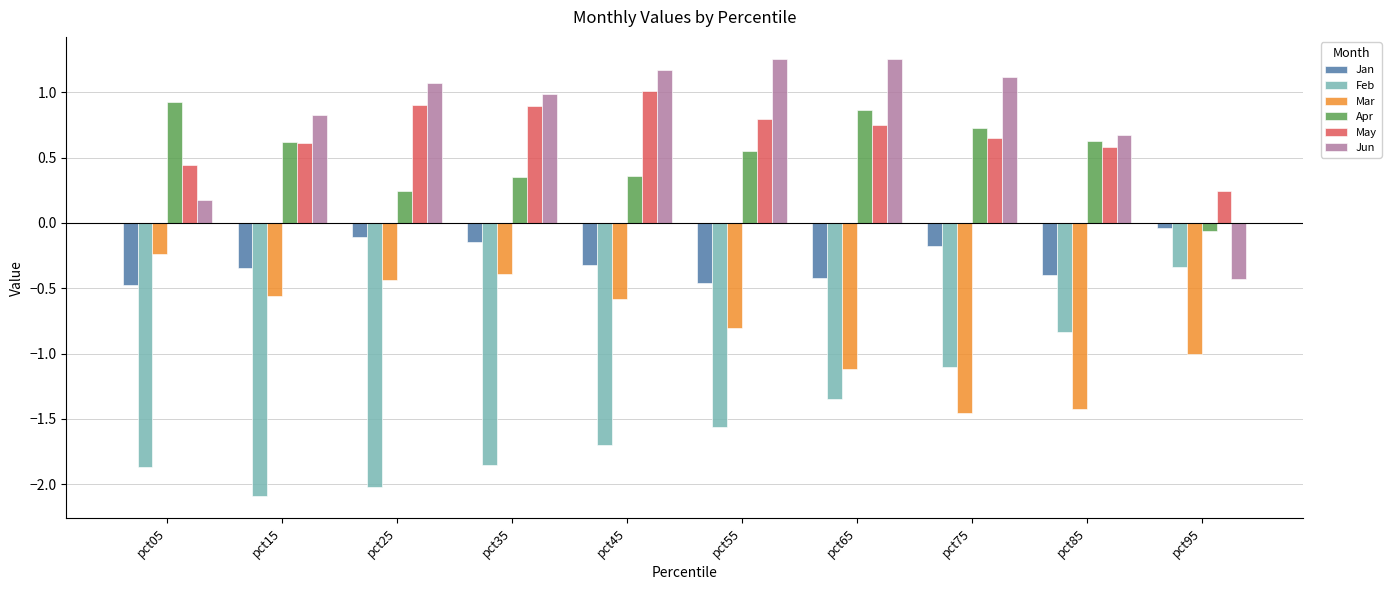

What is the difference between the highest and lowest values at pct65?

2.6